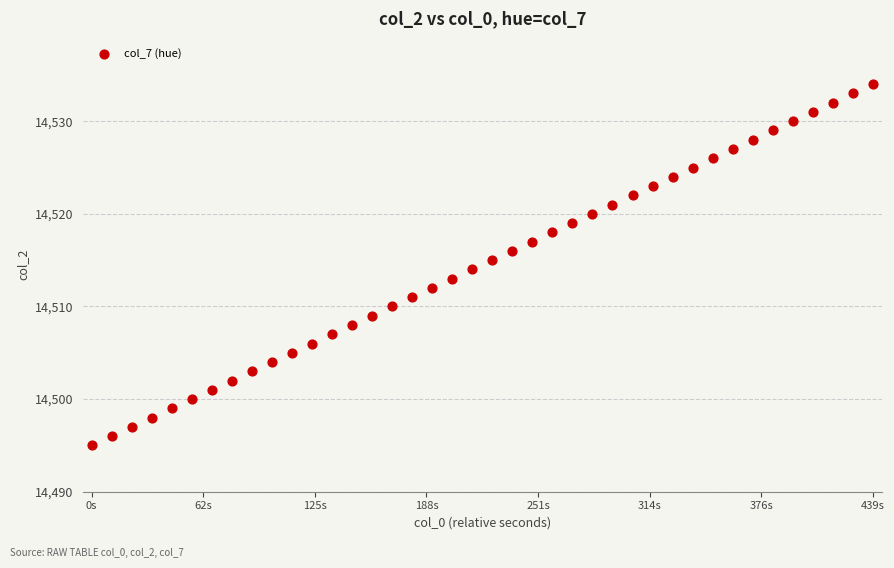

What is the range of Y values (max minus min)?

39